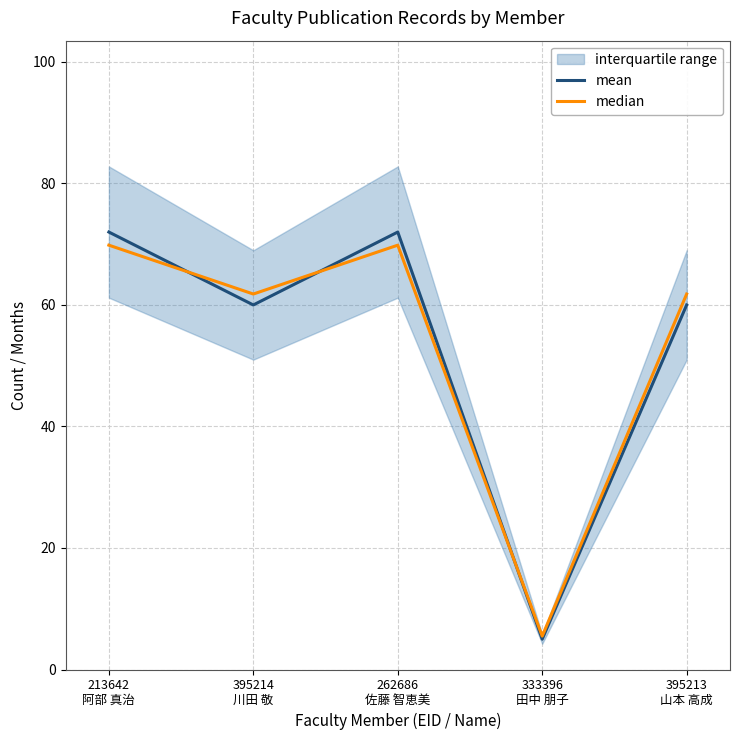

True or false: median has a value of 69.8 at 213642
阿部 真治.

True